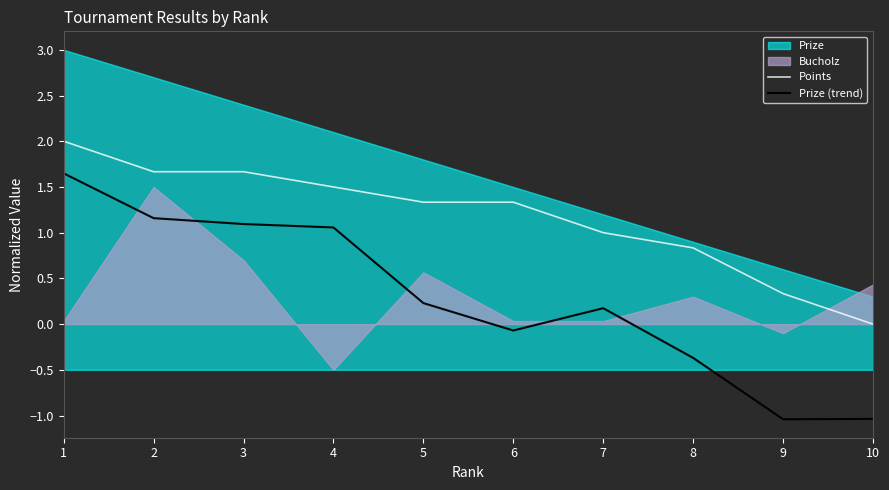

True or false: Points and Prize (trend) intersect in this chart.

False